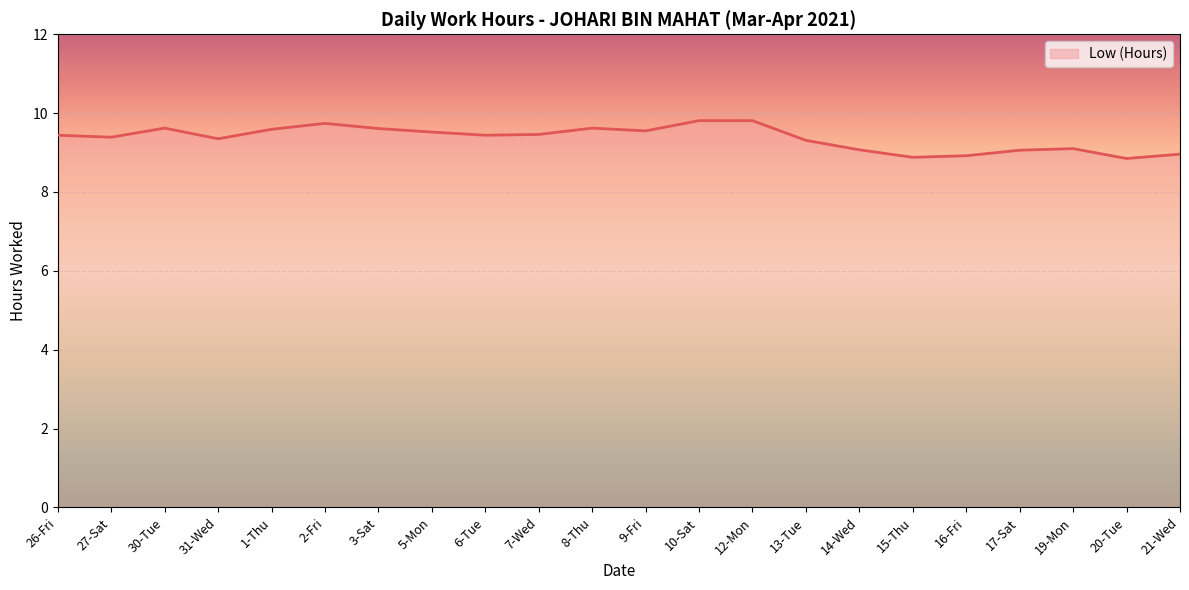

What is the ratio of the value at 7-Wed to the value at 31-Wed?

1.0